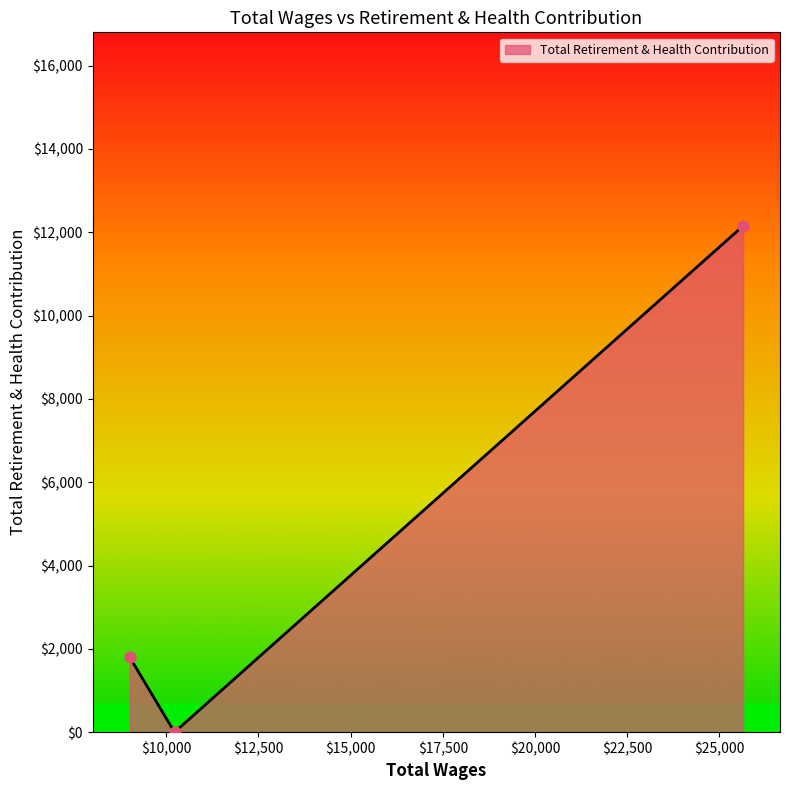

What is the maximum value shown in the chart?

12152